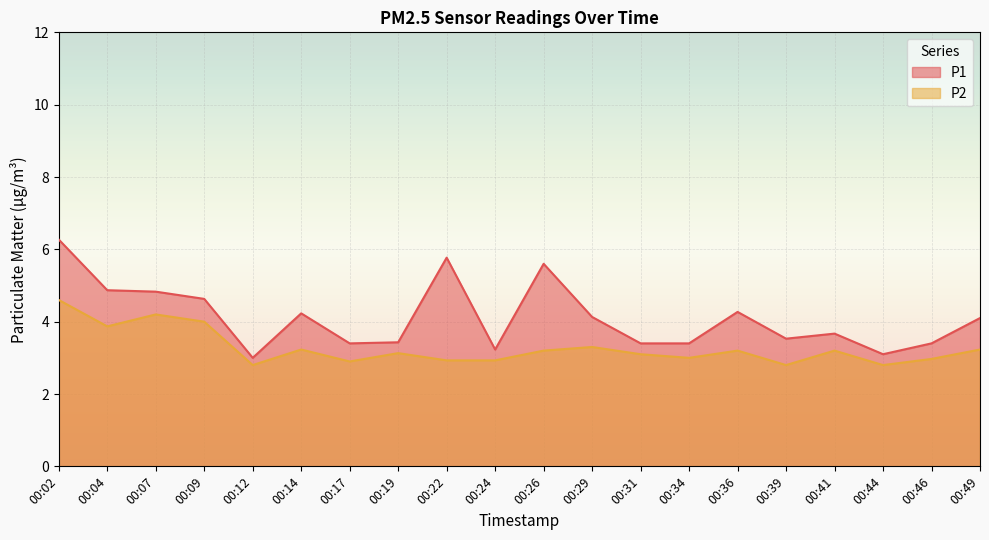

What is the total value across all series at 00:44?

5.9